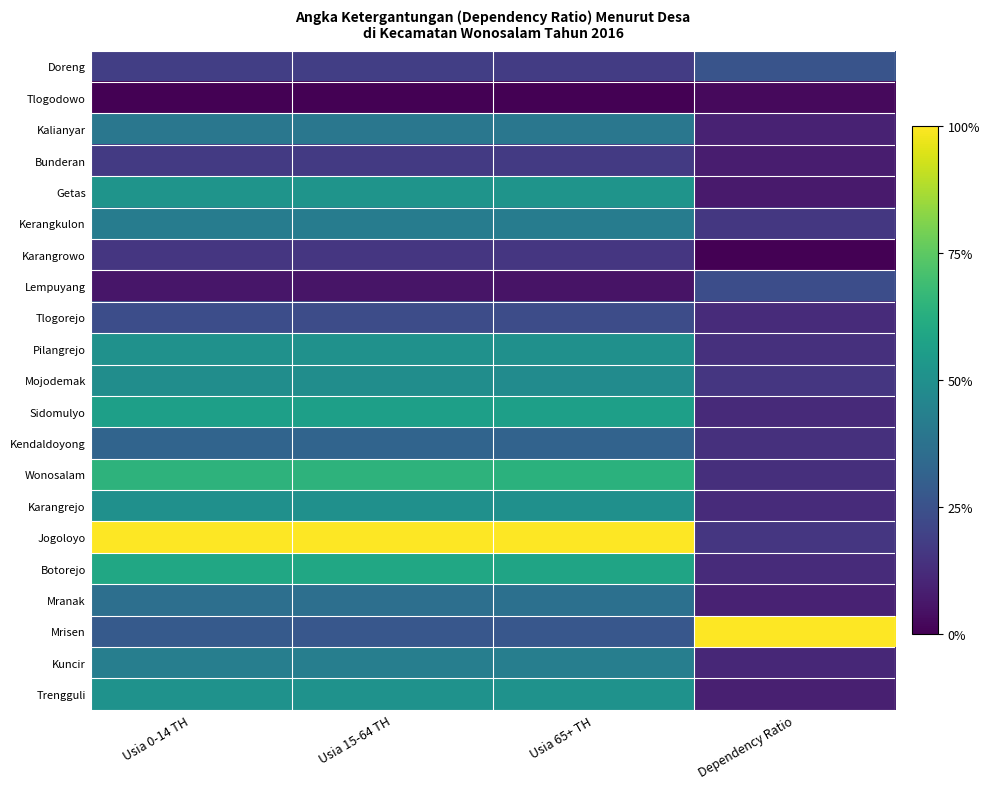

Reading left to right, list all the values displayed in this chart.

Doreng: Usia 0-14 TH=0.2	Usia 15-64 TH=0.2	Usia 65+ TH=0.2	Dependency Ratio=0.3
Tlogodowo: Usia 0-14 TH=0.0	Usia 15-64 TH=0.0	Usia 65+ TH=0.0	Dependency Ratio=0.0
Kalianyar: Usia 0-14 TH=0.4	Usia 15-64 TH=0.4	Usia 65+ TH=0.4	Dependency Ratio=0.1
Bunderan: Usia 0-14 TH=0.2	Usia 15-64 TH=0.2	Usia 65+ TH=0.2	Dependency Ratio=0.1
Getas: Usia 0-14 TH=0.5	Usia 15-64 TH=0.5	Usia 65+ TH=0.5	Dependency Ratio=0.1
Kerangkulon: Usia 0-14 TH=0.4	Usia 15-64 TH=0.4	Usia 65+ TH=0.4	Dependency Ratio=0.2
Karangrowo: Usia 0-14 TH=0.2	Usia 15-64 TH=0.2	Usia 65+ TH=0.2	Dependency Ratio=0.0
Lempuyang: Usia 0-14 TH=0.1	Usia 15-64 TH=0.1	Usia 65+ TH=0.1	Dependency Ratio=0.2
Tlogorejo: Usia 0-14 TH=0.2	Usia 15-64 TH=0.2	Usia 65+ TH=0.2	Dependency Ratio=0.1
Pilangrejo: Usia 0-14 TH=0.5	Usia 15-64 TH=0.5	Usia 65+ TH=0.5	Dependency Ratio=0.1
Mojodemak: Usia 0-14 TH=0.5	Usia 15-64 TH=0.5	Usia 65+ TH=0.5	Dependency Ratio=0.2
Sidomulyo: Usia 0-14 TH=0.6	Usia 15-64 TH=0.6	Usia 65+ TH=0.6	Dependency Ratio=0.1
Kendaldoyong: Usia 0-14 TH=0.3	Usia 15-64 TH=0.3	Usia 65+ TH=0.3	Dependency Ratio=0.1
Wonosalam: Usia 0-14 TH=0.6	Usia 15-64 TH=0.6	Usia 65+ TH=0.6	Dependency Ratio=0.1
Karangrejo: Usia 0-14 TH=0.5	Usia 15-64 TH=0.5	Usia 65+ TH=0.5	Dependency Ratio=0.1
Jogoloyo: Usia 0-14 TH=1.0	Usia 15-64 TH=1.0	Usia 65+ TH=1.0	Dependency Ratio=0.2
Botorejo: Usia 0-14 TH=0.6	Usia 15-64 TH=0.6	Usia 65+ TH=0.6	Dependency Ratio=0.1
Mranak: Usia 0-14 TH=0.4	Usia 15-64 TH=0.4	Usia 65+ TH=0.4	Dependency Ratio=0.1
Mrisen: Usia 0-14 TH=0.3	Usia 15-64 TH=0.3	Usia 65+ TH=0.3	Dependency Ratio=1.0
Kuncir: Usia 0-14 TH=0.4	Usia 15-64 TH=0.4	Usia 65+ TH=0.4	Dependency Ratio=0.1
Trengguli: Usia 0-14 TH=0.5	Usia 15-64 TH=0.5	Usia 65+ TH=0.5	Dependency Ratio=0.1